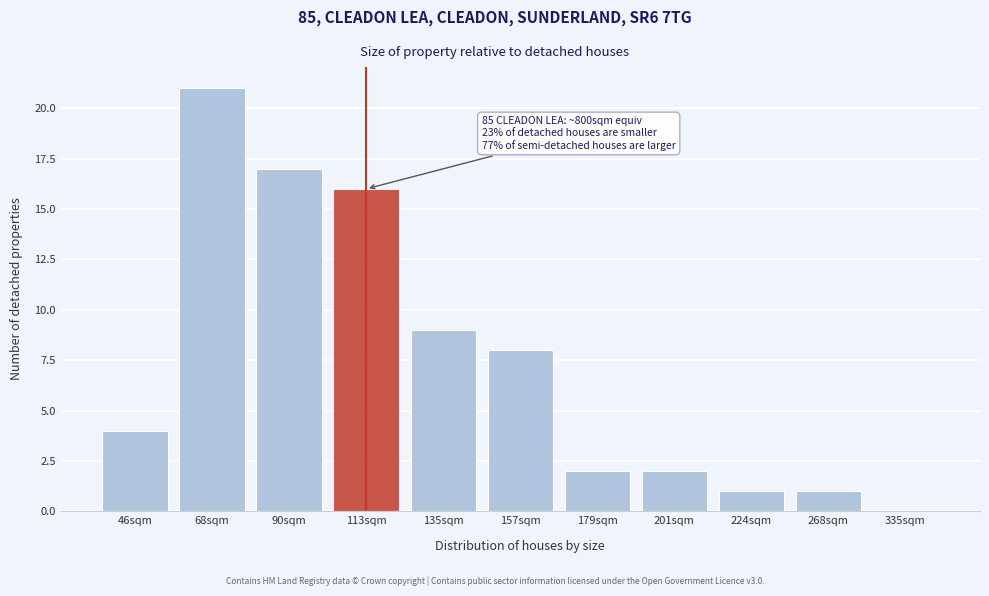

Reading right to left, transcribe all the data shown in this chart.

335sqm=0	268sqm=1	224sqm=1	201sqm=2	179sqm=2	157sqm=8	135sqm=9	113sqm=16	90sqm=17	68sqm=21	46sqm=4